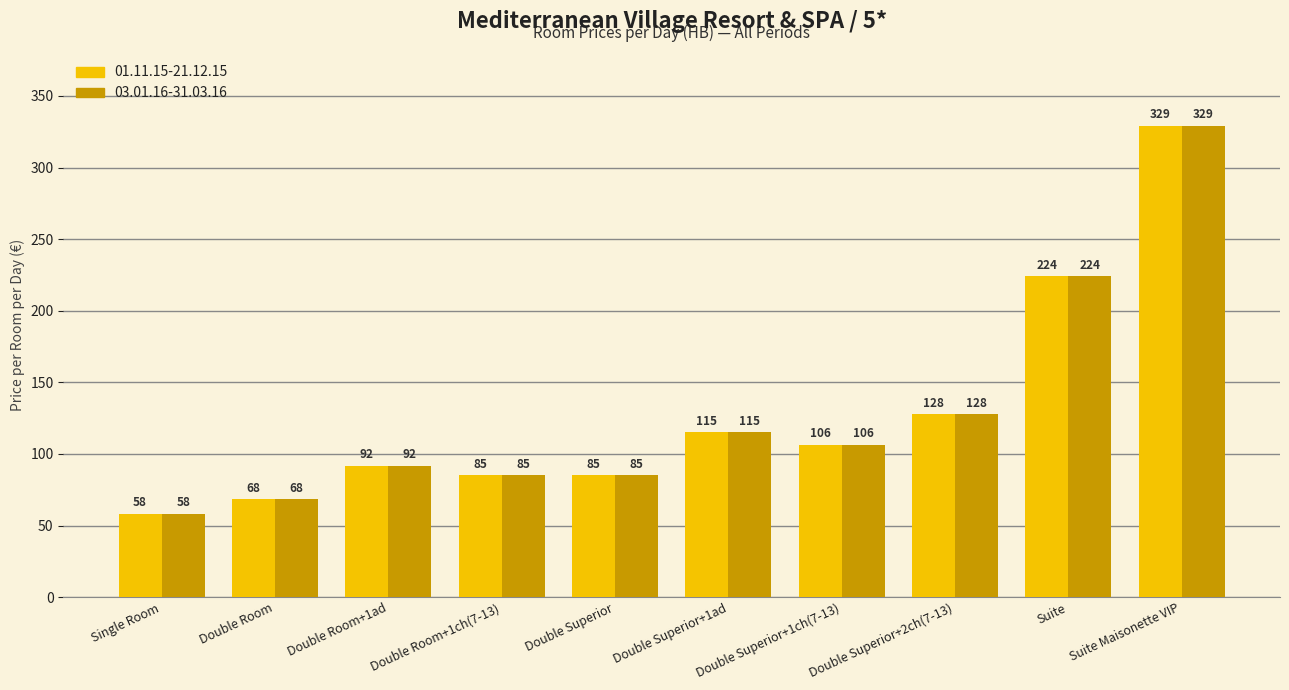

What is the difference between the maximum and minimum values in the 01.11.15-21.12.15 series?

271.0